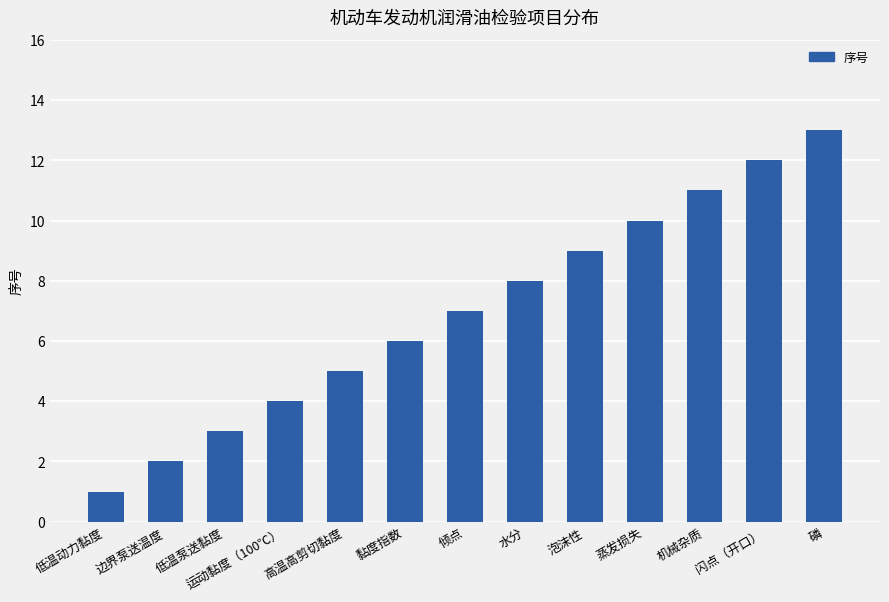

How many series are shown in this chart?

1